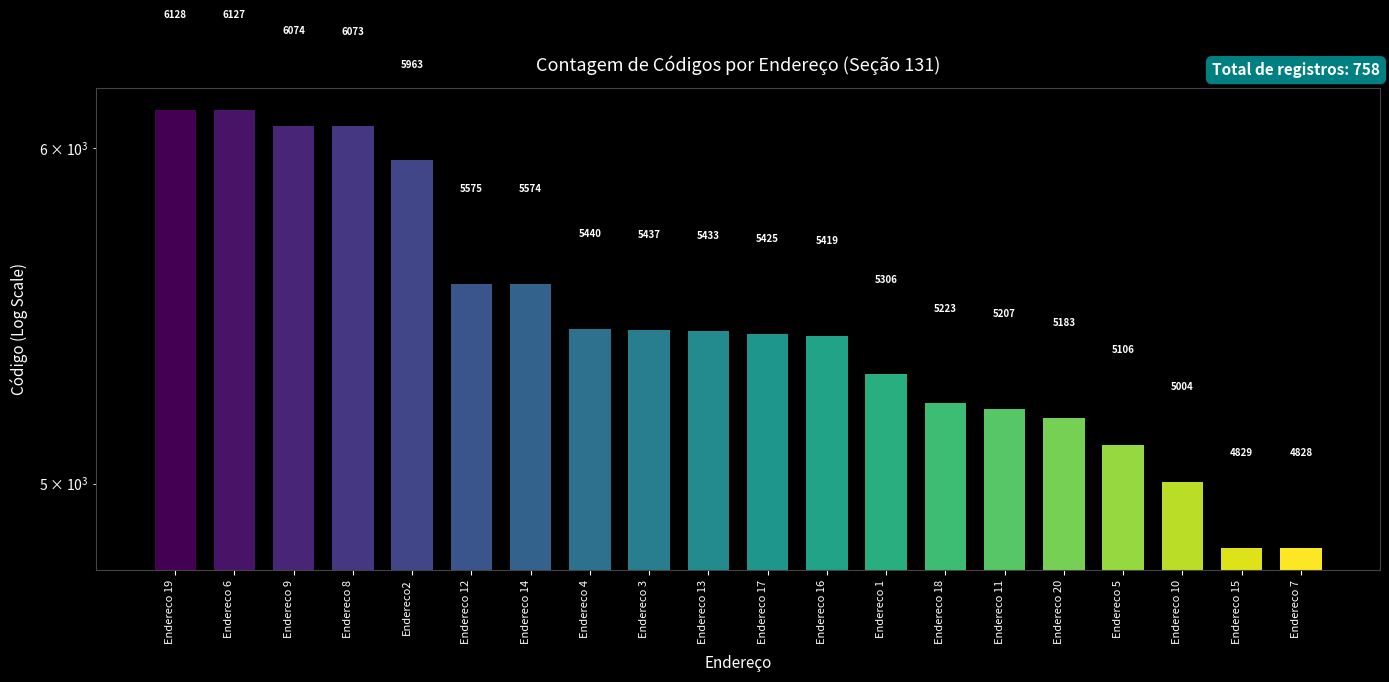

Approximately how many times larger is the value at Endereco 20 compared to Endereco 9?

0.9